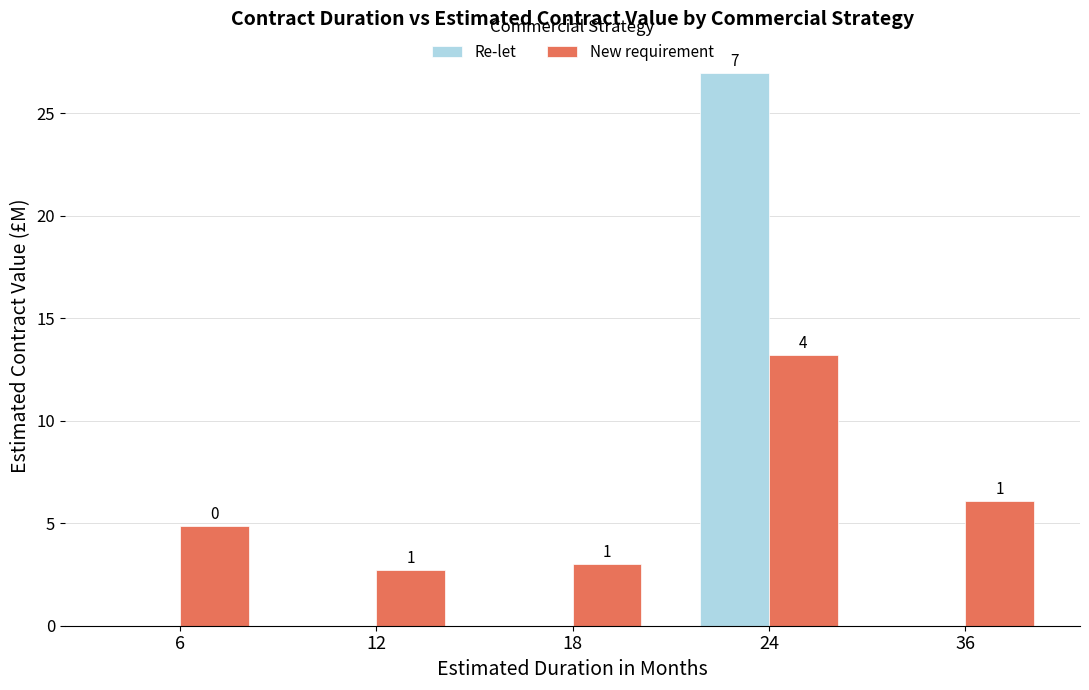

Reading left to right, extract all data points from this chart.

Re-let: 6=0.0	12=0.0	18=0.0	24=26.9	36=0.0
New requirement: 6=4.8	12=2.7	18=3.0	24=13.2	36=6.1